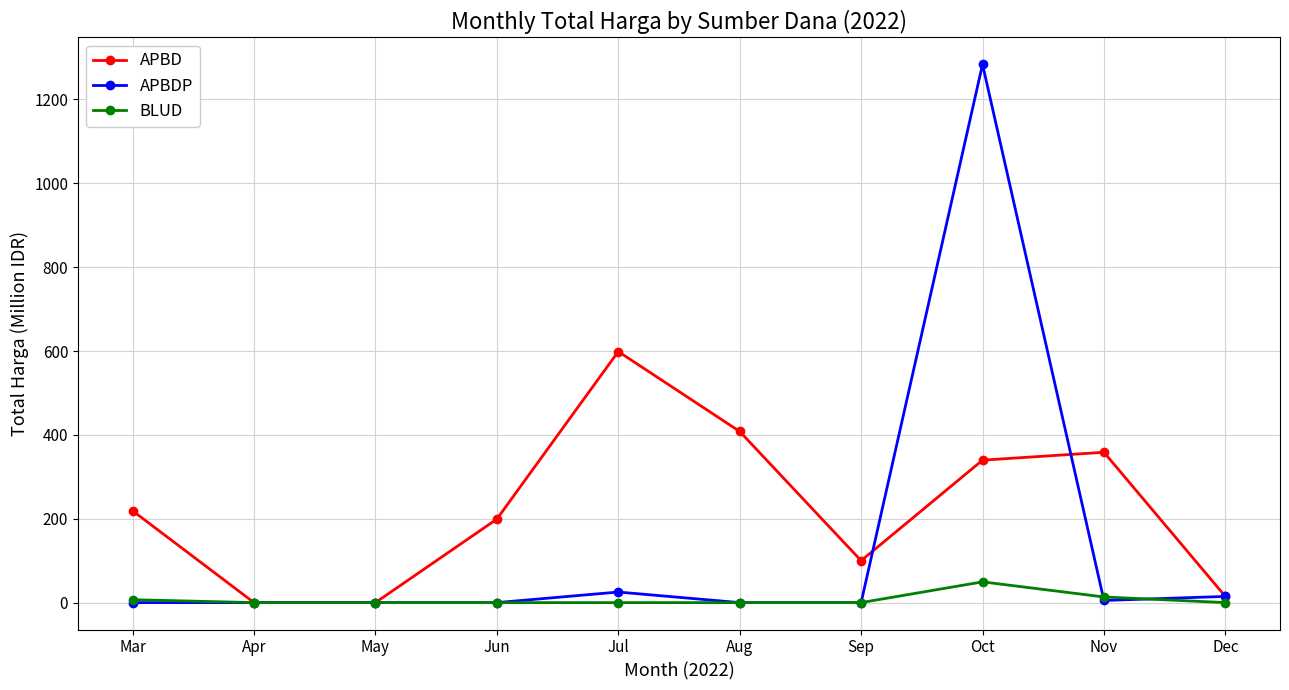

Which series changed the most between Nov and Dec?

APBD